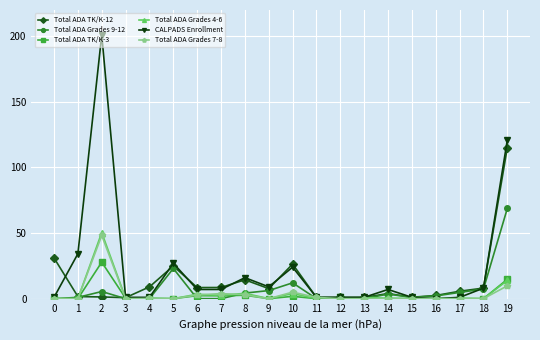

True or false: Total ADA Grades 7-8 has a value of 17.0 at 19.

False